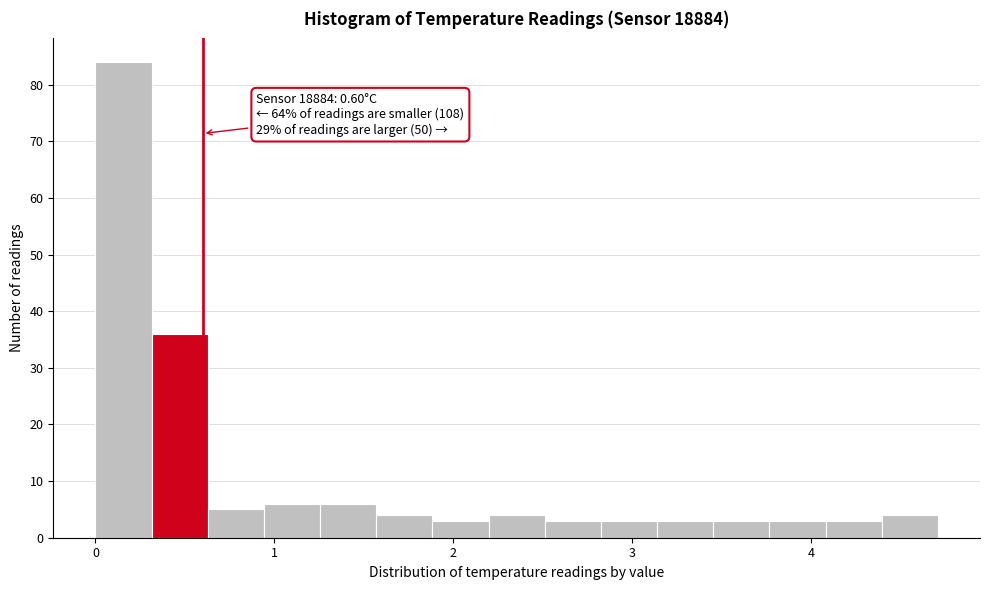

Around what value on the x-axis is the tallest bar? Give the approximate position of its centre, as read against the axis.

0.2